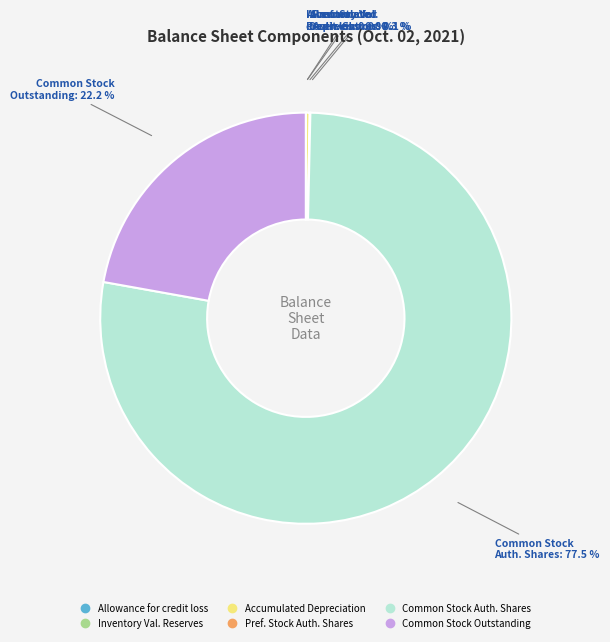

Which category accounts for the majority?

Common stock shares authorized